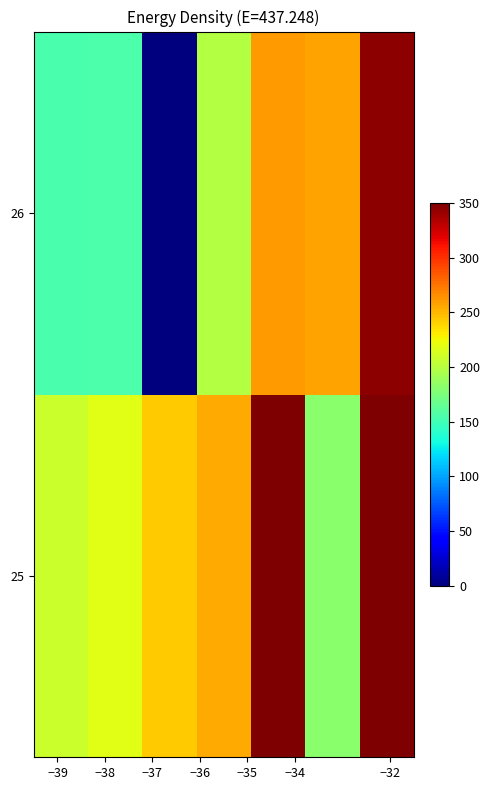

How many distinct data groups are displayed?

2